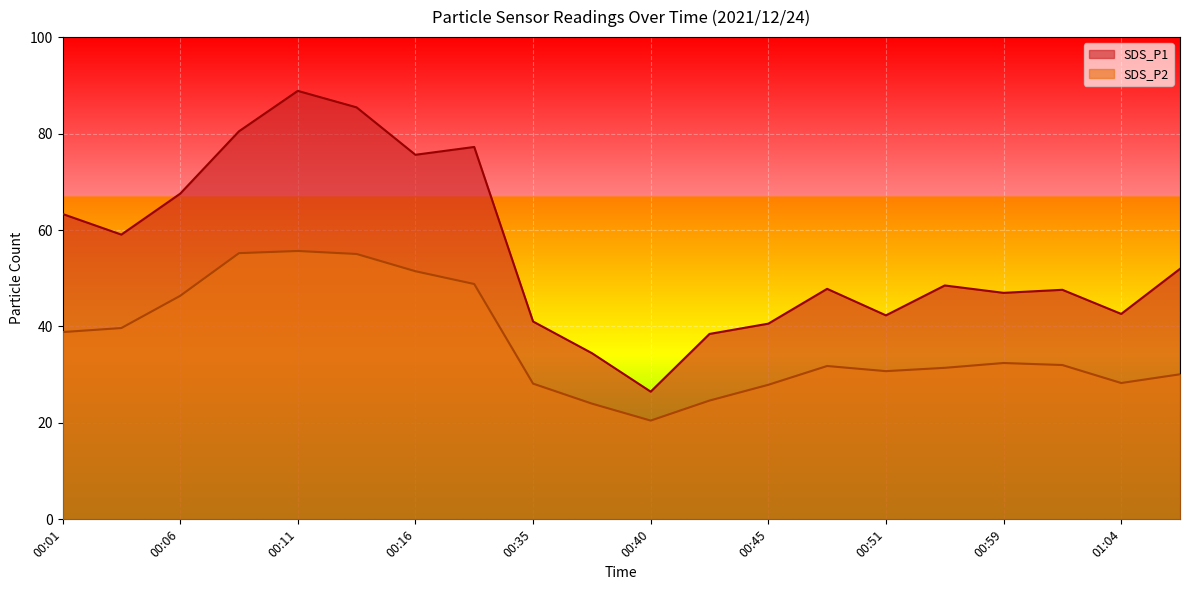

What position from the right is 00:56?

5